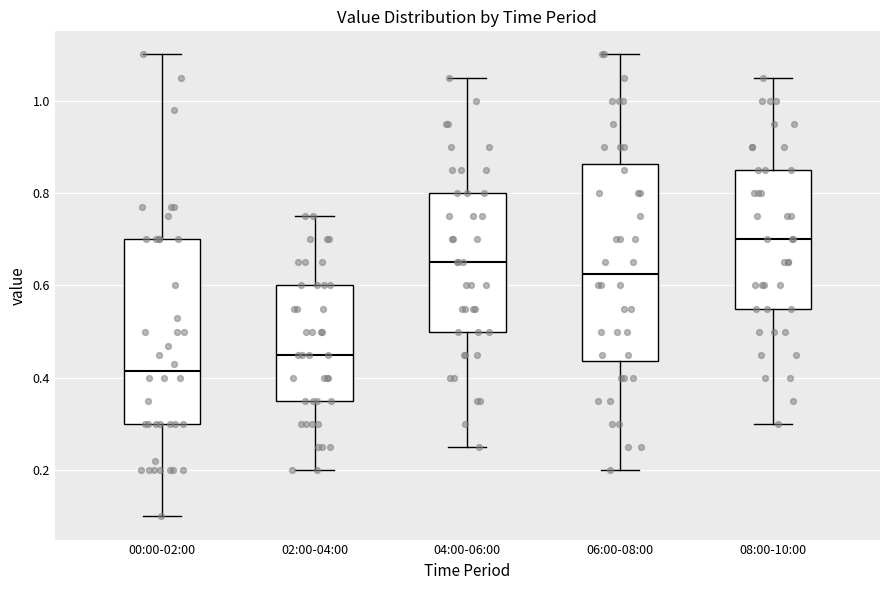

Reading left to right, transcribe this box plot: for each box, give where its median line is, the range the box spans, and where its two whiskers end, as read against the y-axis. The values are not printed on the chart, so give them approximately, as read against the axis.

00:00-02:00: median 0.42, box 0.30 to 0.70, whiskers 0.10 to 1.10
02:00-04:00: median 0.46, box 0.36 to 0.60, whiskers 0.20 to 0.76
04:00-06:00: median 0.66, box 0.50 to 0.80, whiskers 0.26 to 1.06
06:00-08:00: median 0.62, box 0.44 to 0.86, whiskers 0.20 to 1.10
08:00-10:00: median 0.70, box 0.56 to 0.86, whiskers 0.30 to 1.06